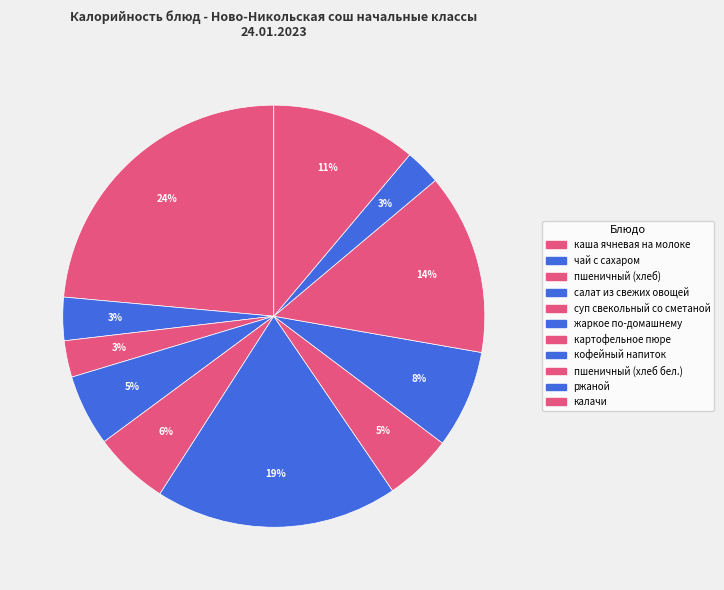

True or false: пшеничный (хлеб) accounts for 1% of the total.

False